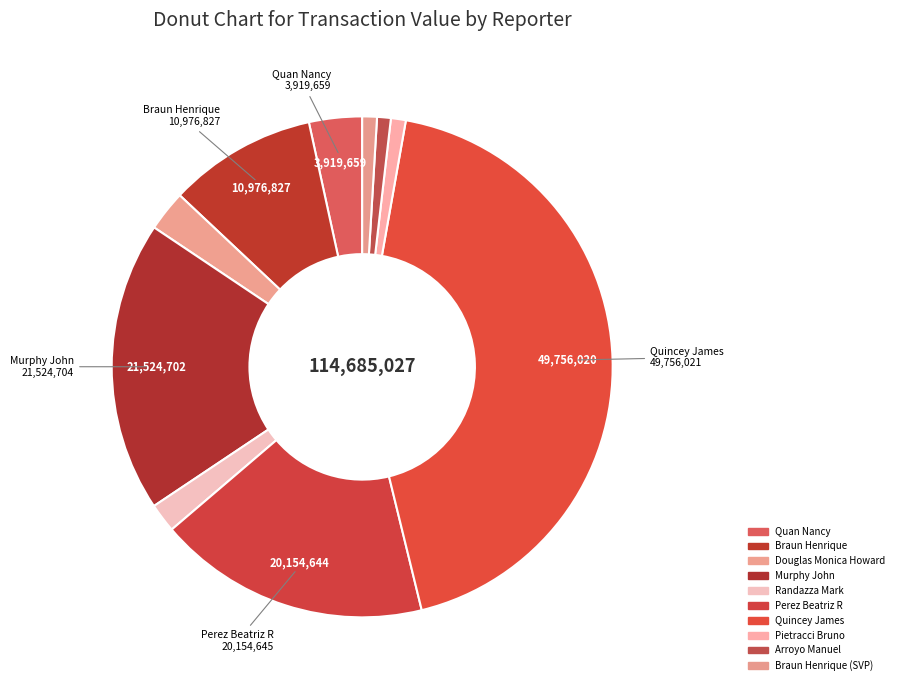

Is there any slice that represents more than half of the pie?

No